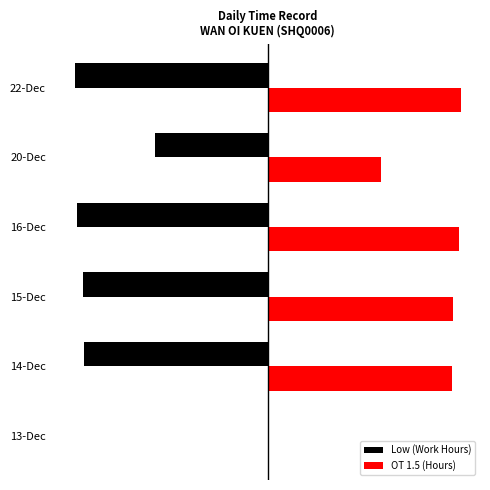

What are all the series names shown in the legend?

Low (Work Hours), OT 1.5 (Hours)